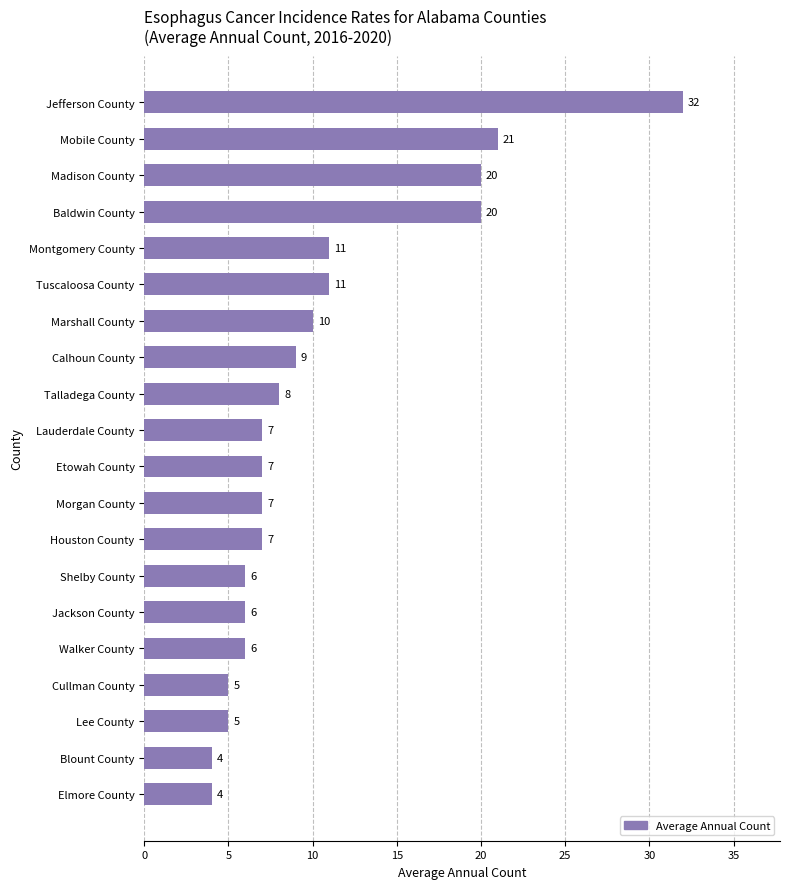

What is the change in value from Blount County to Lee County?

+1